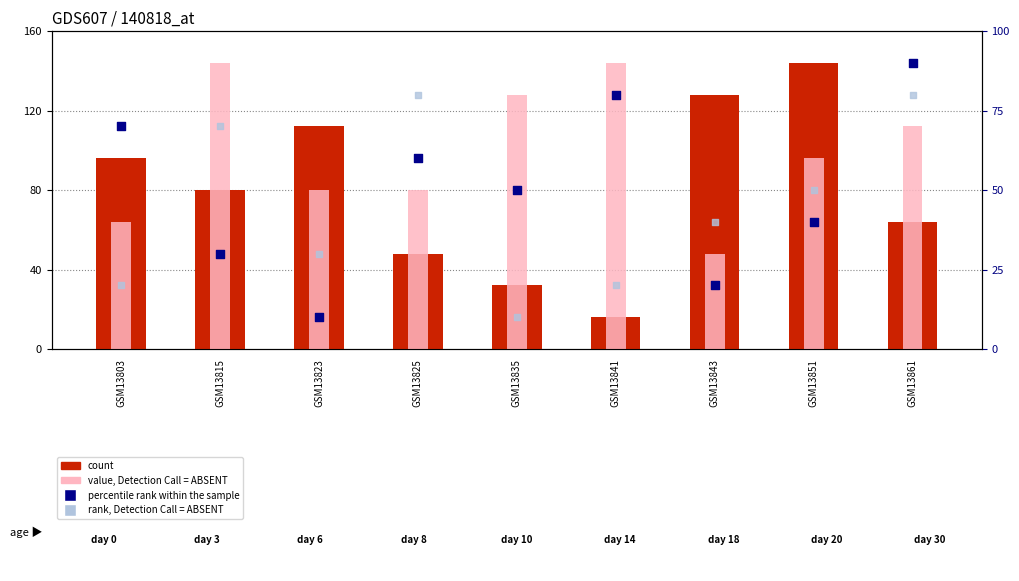

Which series has the largest total across all categories?

value, Detection Call = ABSENT